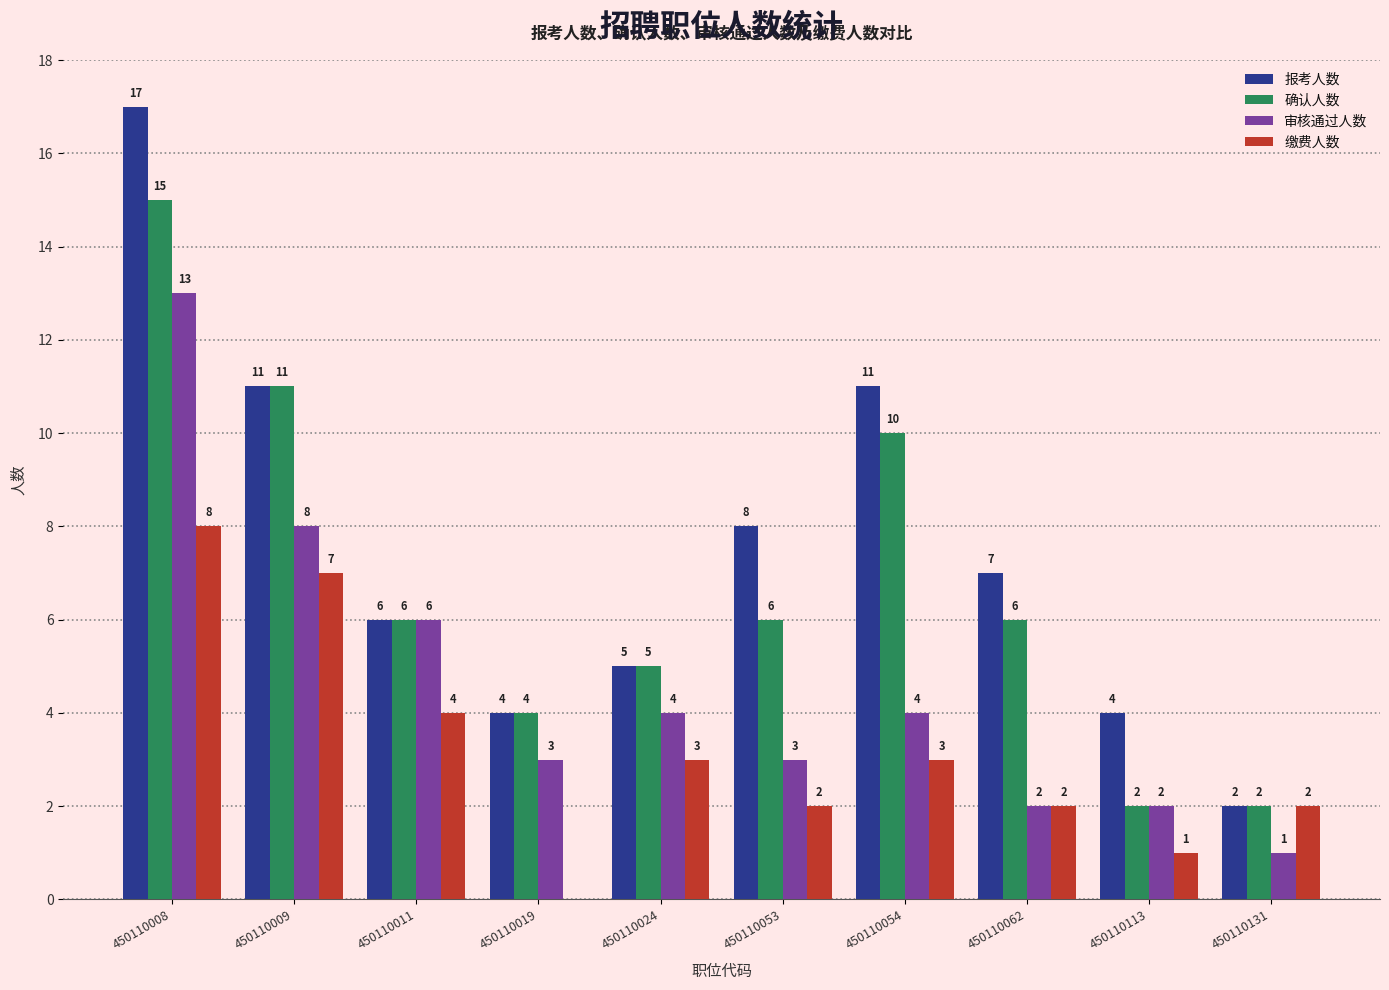

How many groups of bars are there?

10